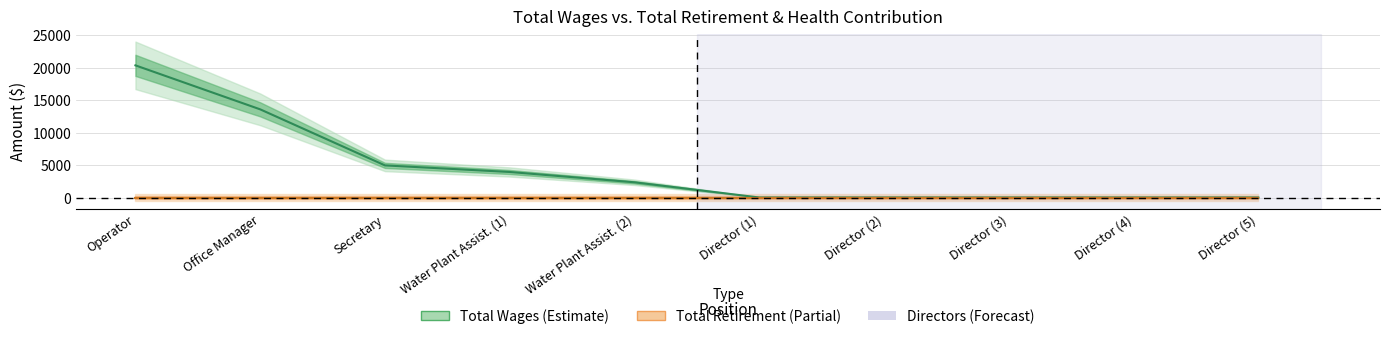

Reading left to right, transcribe all the data shown in this chart.

Total Wages: Operator=20333	Office Manager=13564	Secretary=4940	Water Plant Assist. (1)=3928	Water Plant Assist. (2)=2339	Director (1)=0	Director (2)=0	Director (3)=0	Director (4)=0	Director (5)=0
Total Retirement & Health Contribution: Operator=0	Office Manager=0	Secretary=0	Water Plant Assist. (1)=0	Water Plant Assist. (2)=0	Director (1)=0	Director (2)=0	Director (3)=0	Director (4)=0	Director (5)=0